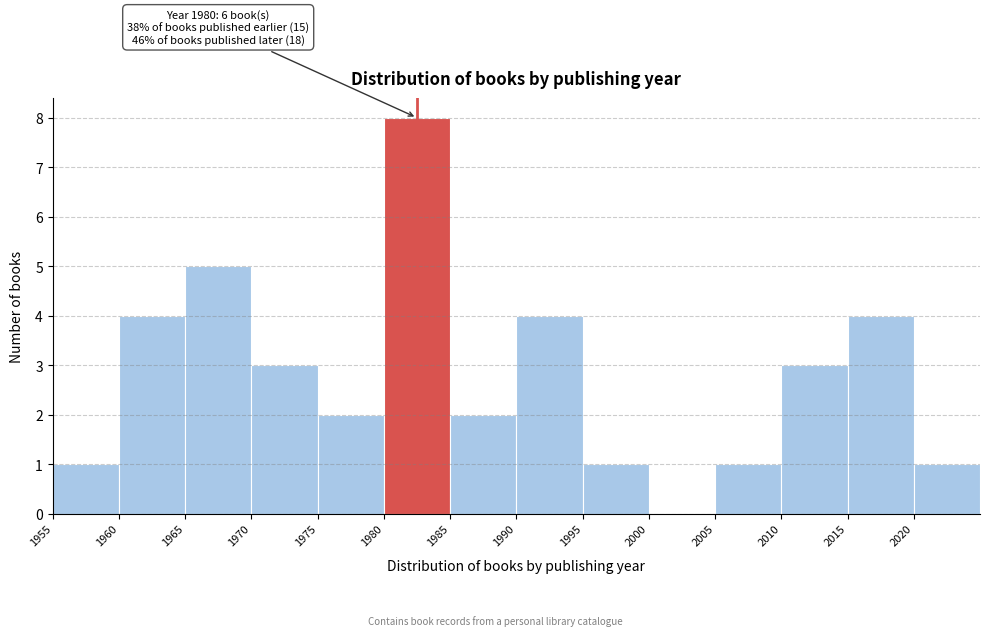

Which range on the x-axis has the tallest bar?

1980 to 1985